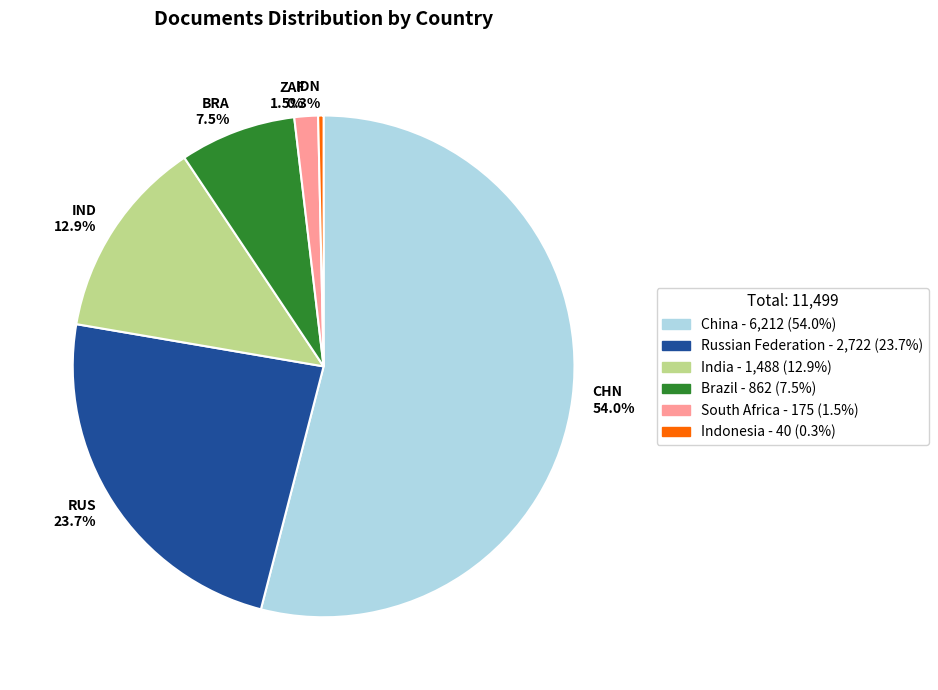

What is the ratio of the value at Indonesia to the value at South Africa?

0.2